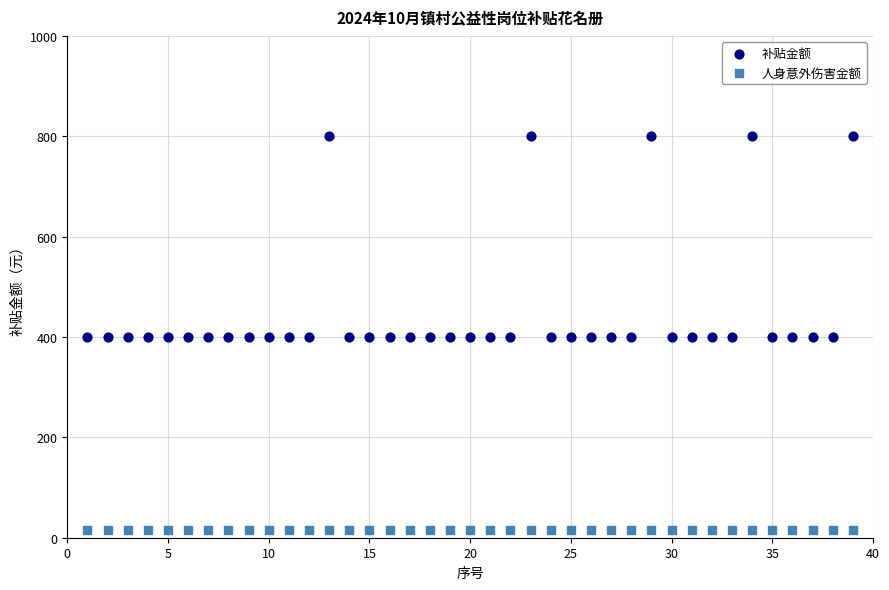

What are all the series names shown in the legend?

补贴金额, 人身意外伤害金额